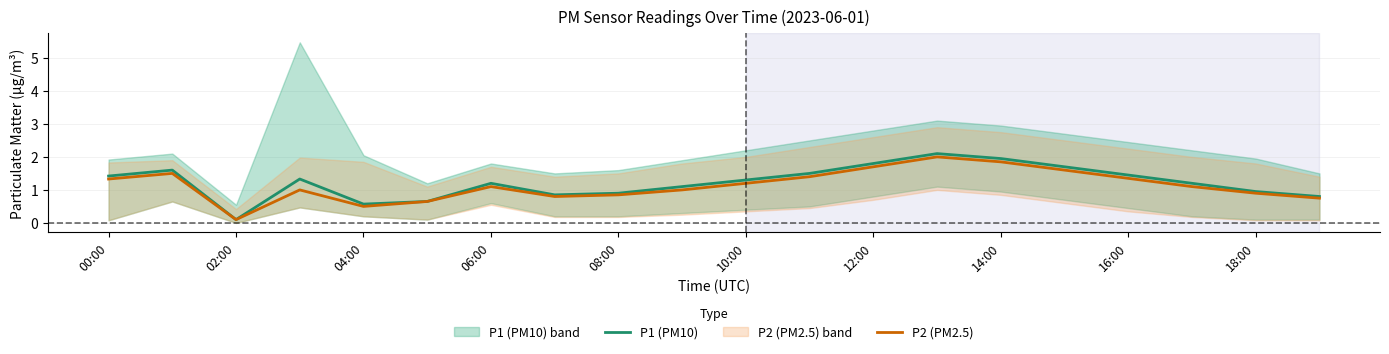

The P2 (PM2.5) series shows 0.4 at 06:00. True or false?

False